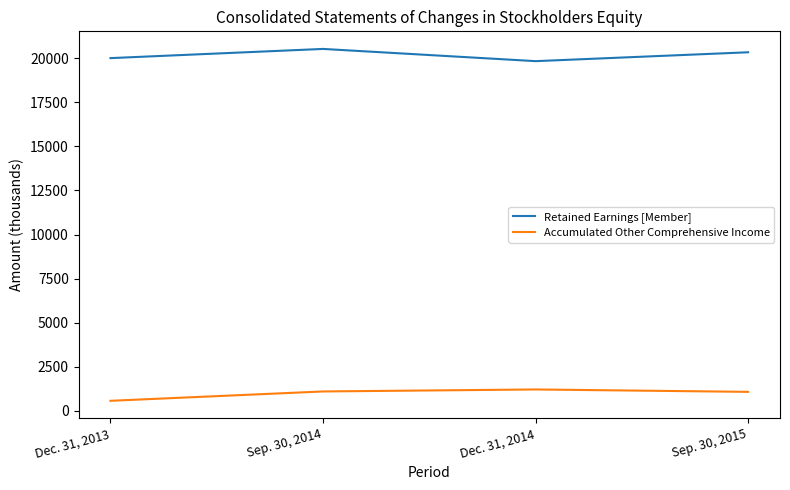

What is the approximate value of Accumulated Other Comprehensive Income at Sep. 30, 2014, to the nearest 10?

1100